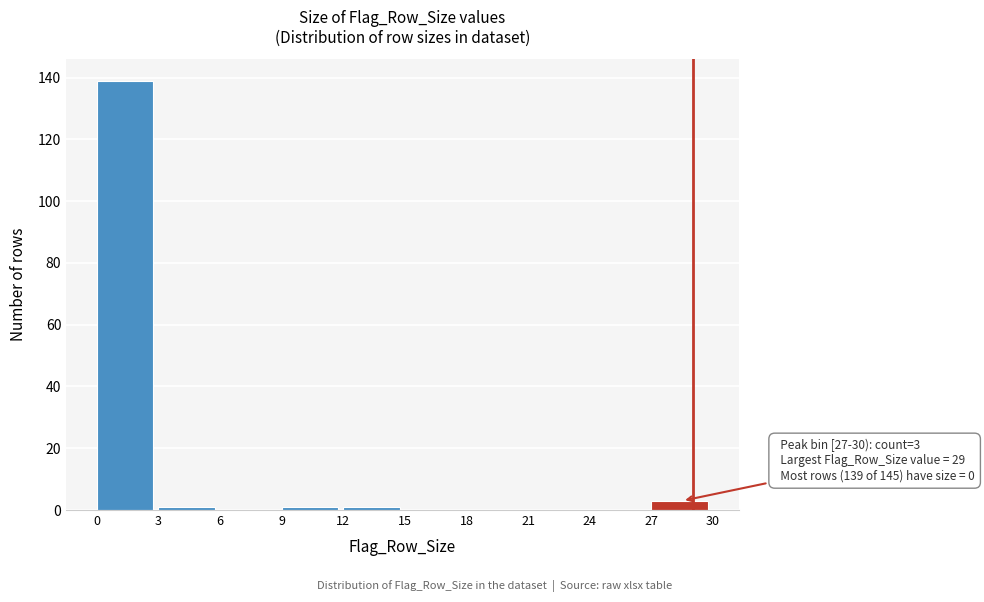

Which range on the x-axis has the tallest bar?

0 to 3